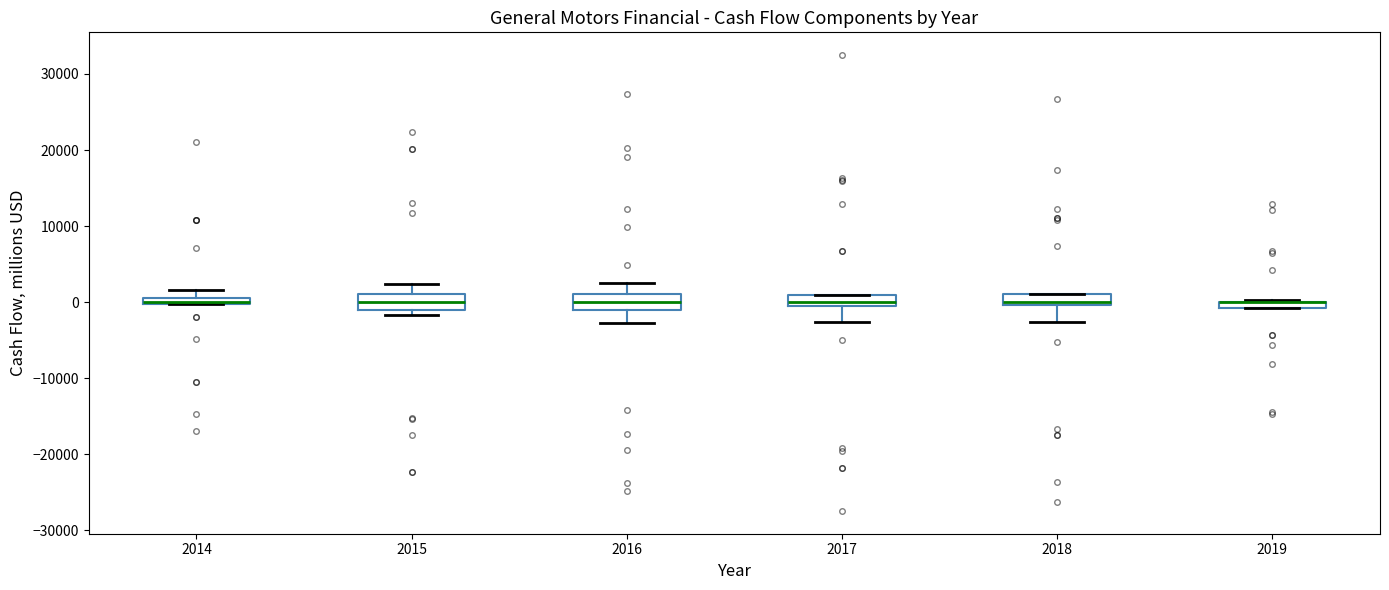

Where is the upper edge of the box at x = 2019 on the y-axis? The values are not printed on the chart, so give them approximately, as read against the axis.

0